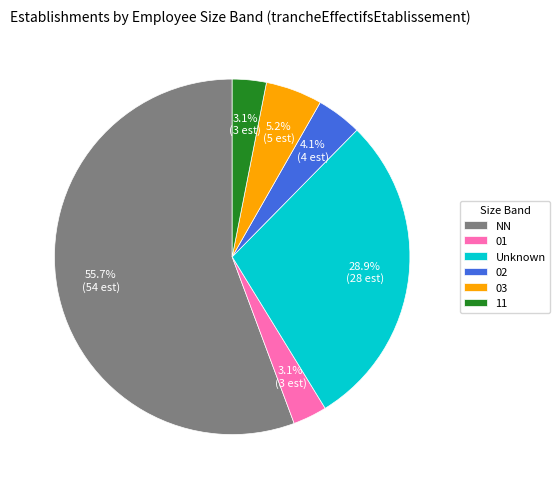

Do 02 and 01 together represent more than half of the pie?

No